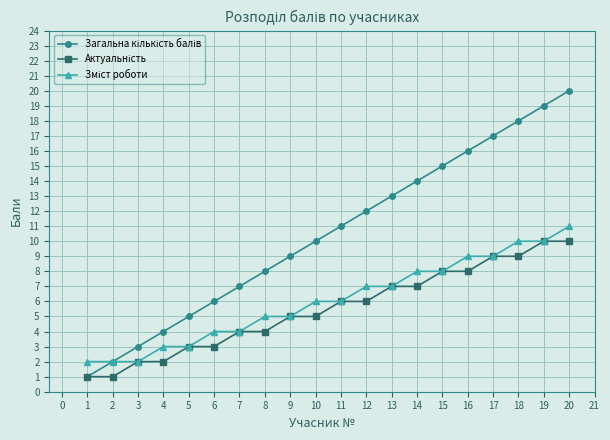

What is the greatest value displayed?

20